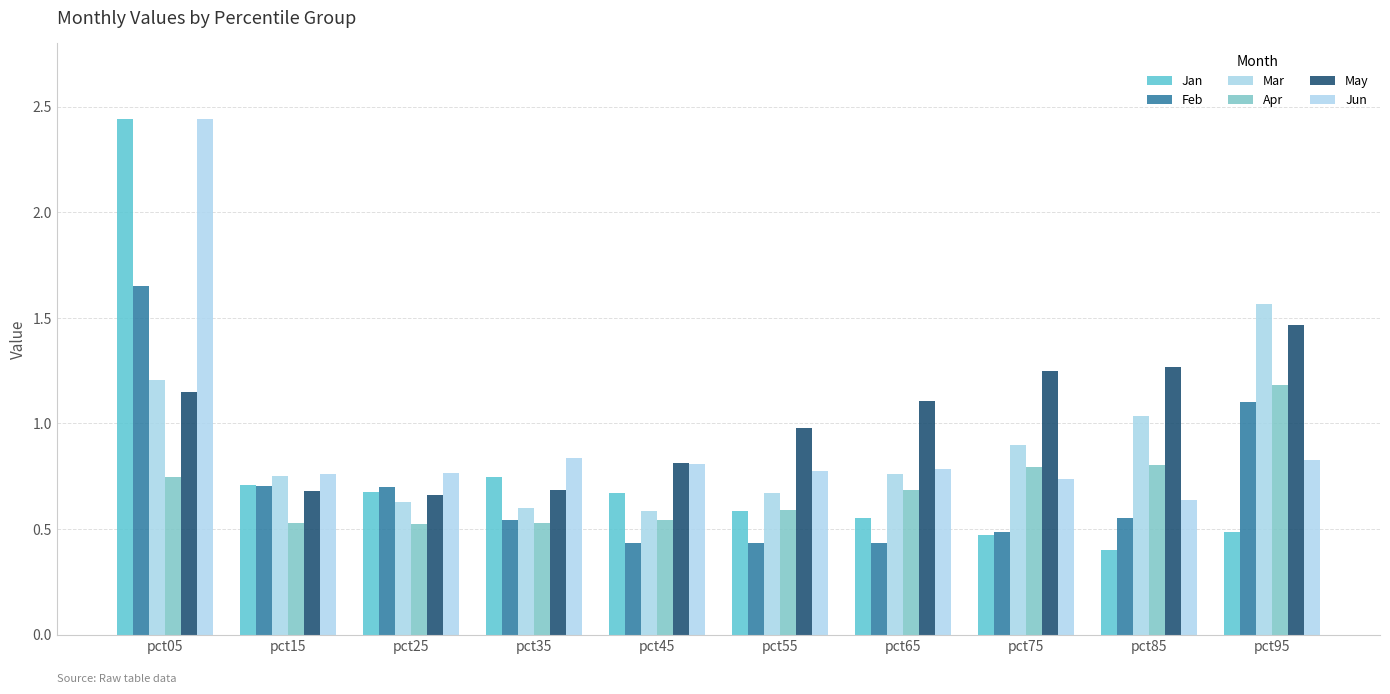

Are the bars grouped side by side (vs. stacked)?

Yes